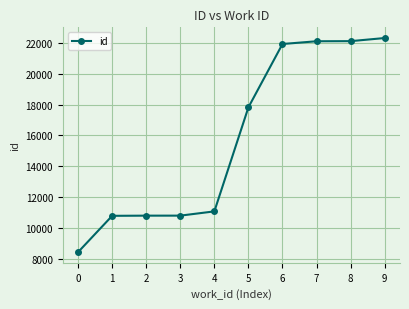

How many lines are shown in the chart?

1